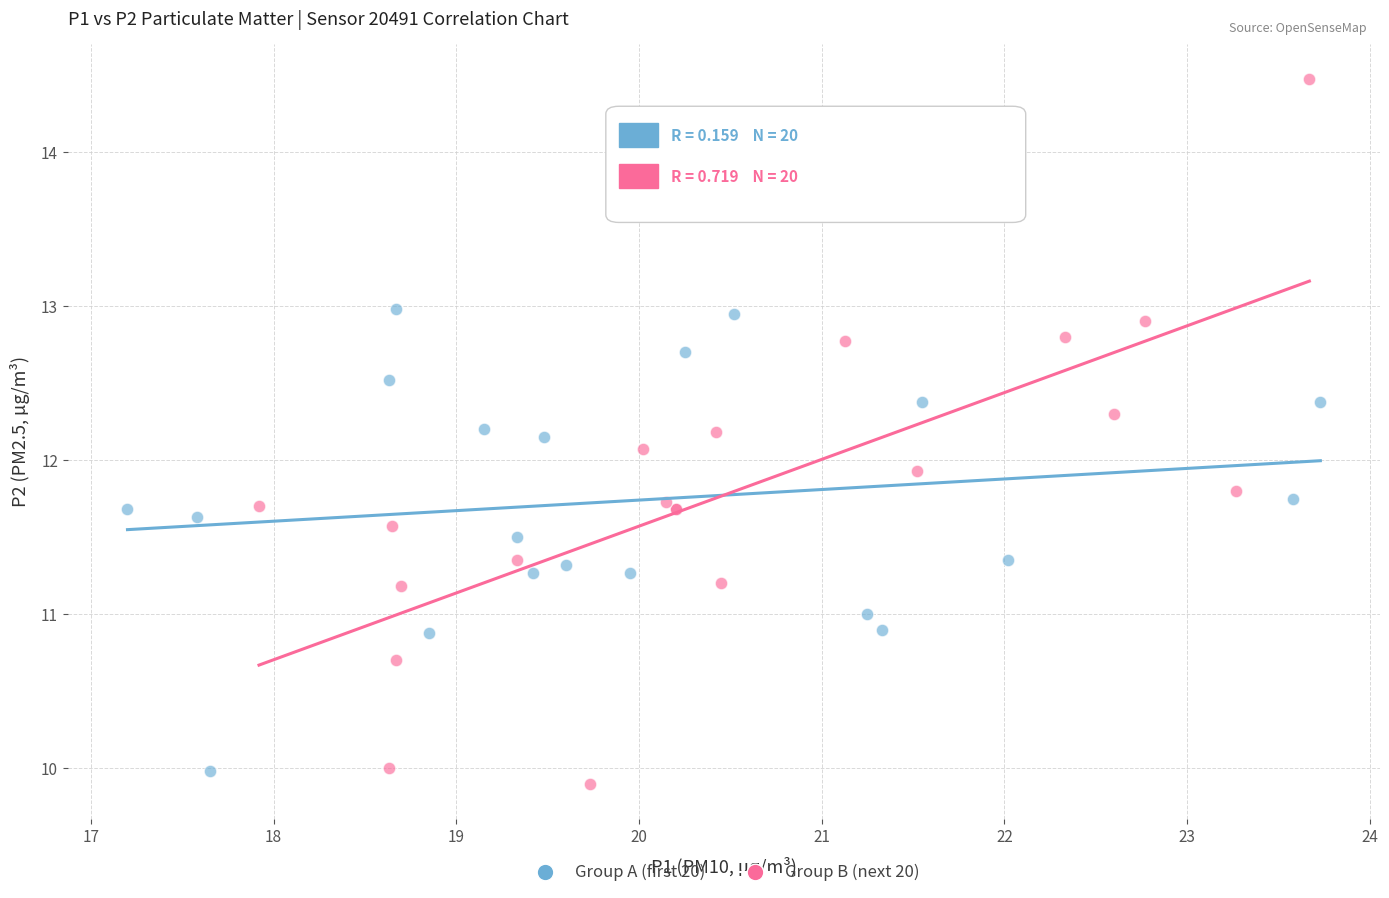

Which series reaches the maximum Y coordinate?

Group B (next 20)